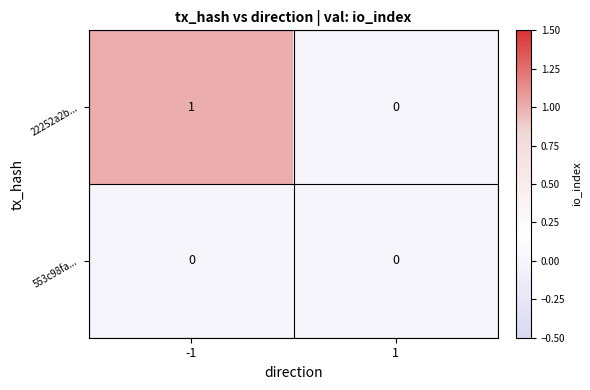

List the series in order of their overall mean, highest first.

22252a2b..., 553c98fa...